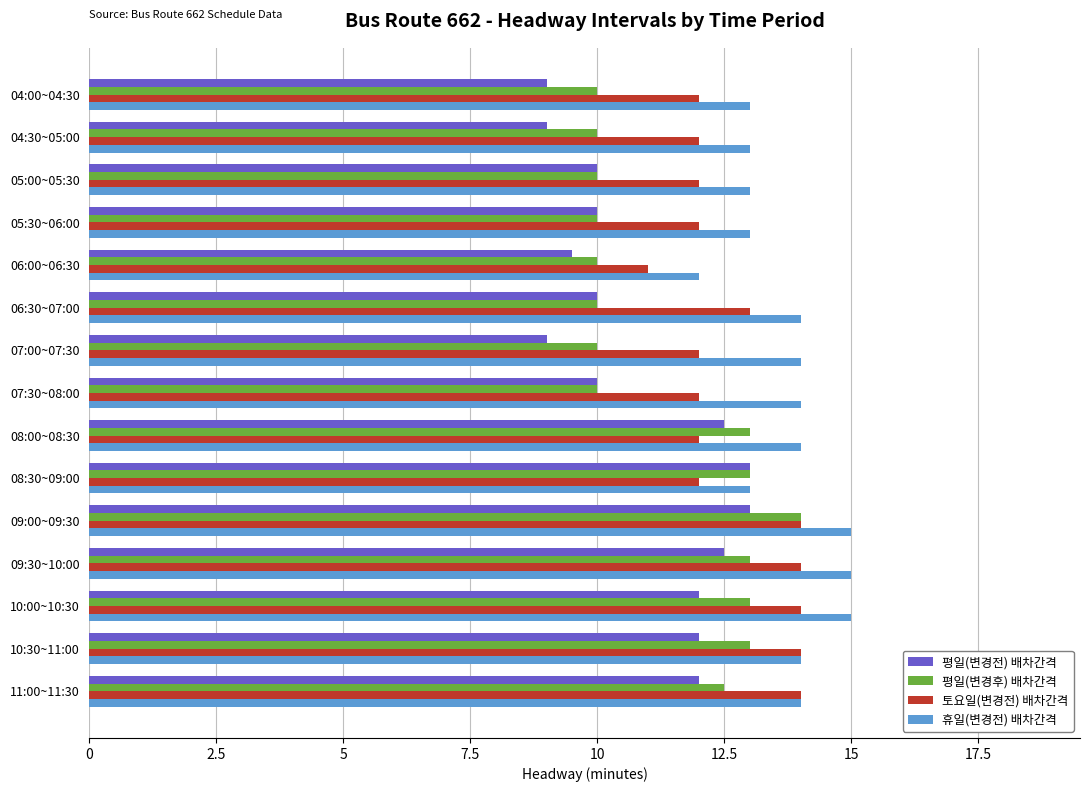

What is the average value of the 토요일(변경전) 배차간격 series?

12.7